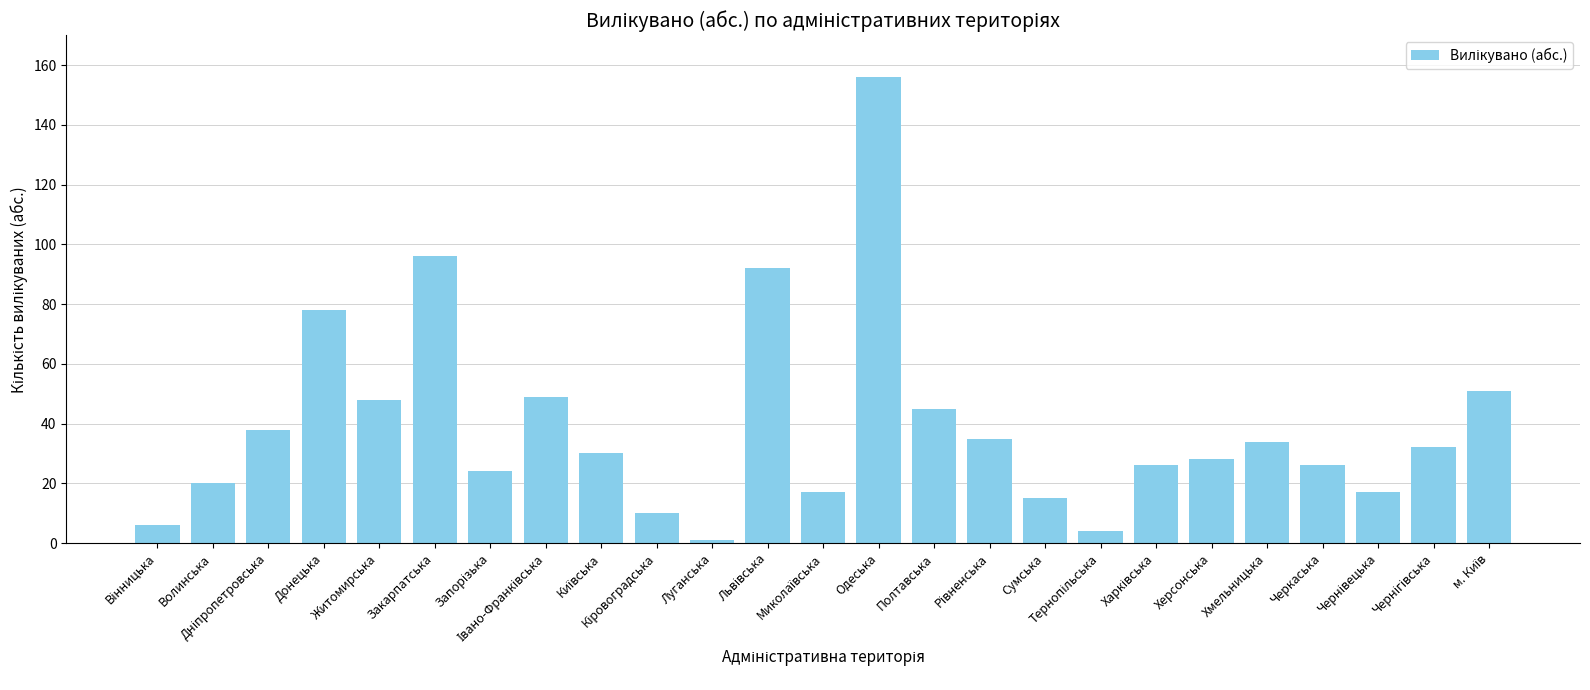

What is the sum of the values at Закарпатська and Житомирська?

144